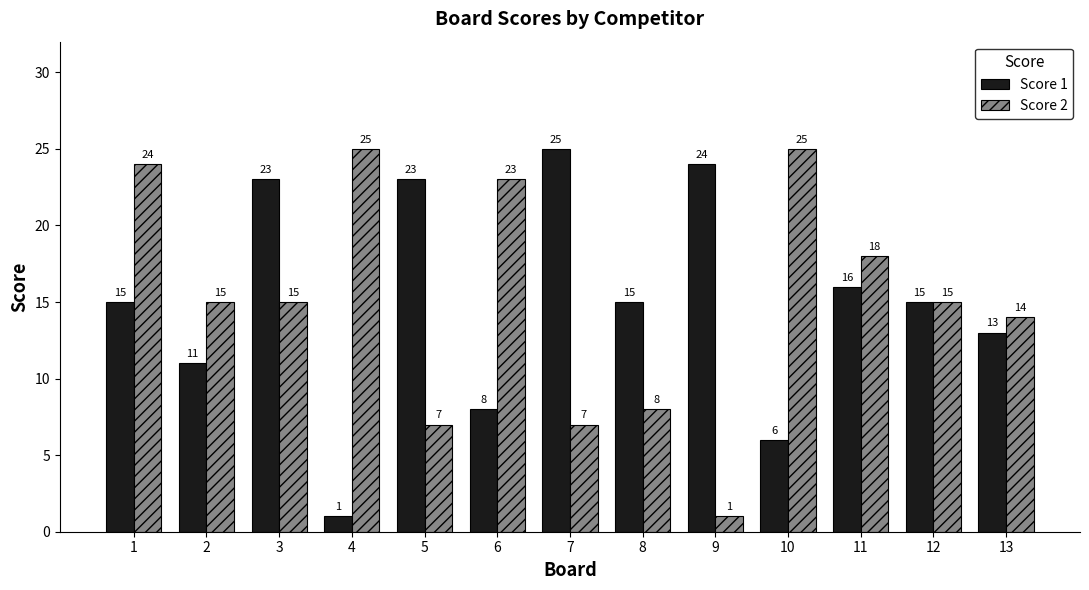

Is the value of Score 2 at 2 greater than the value of Score 1 at 3?

No